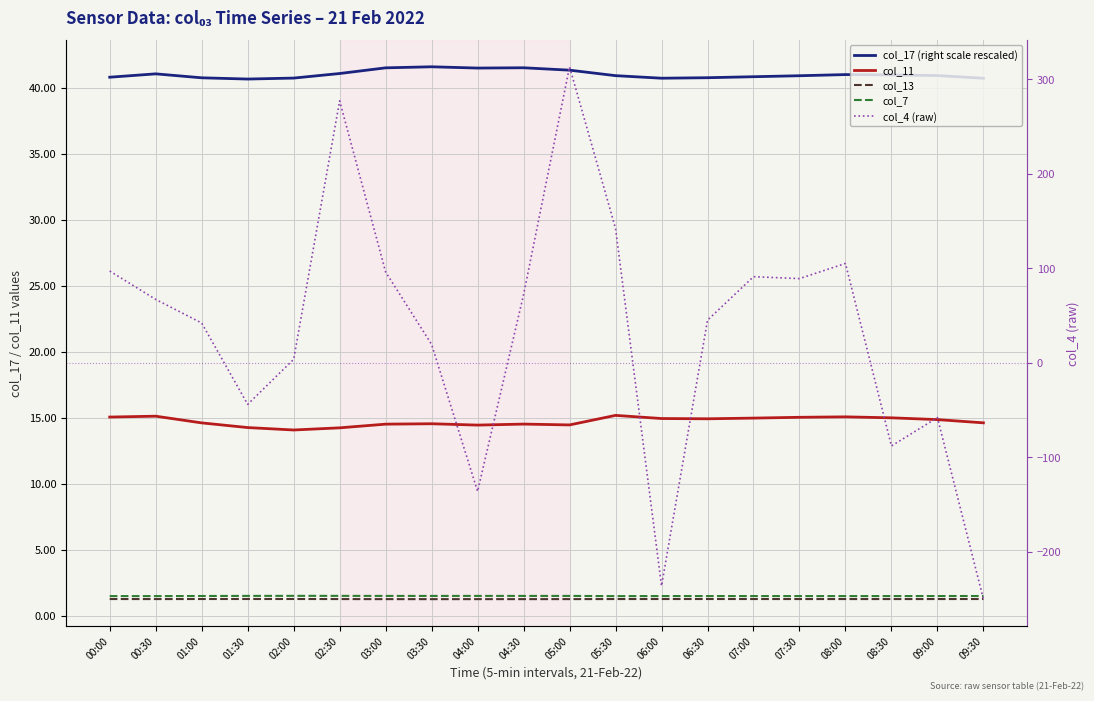

Between 02:30 and 07:00, which is larger?

02:30